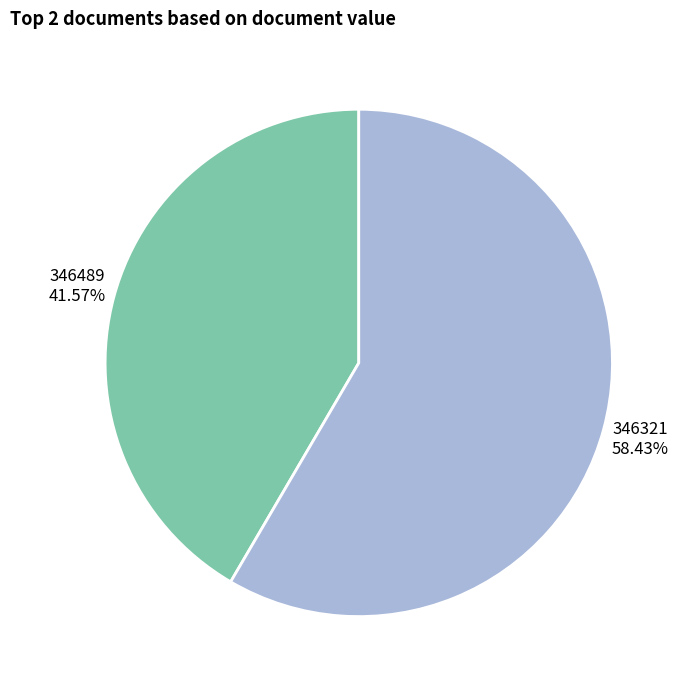

Does 346321 account for over 50% of the chart?

Yes